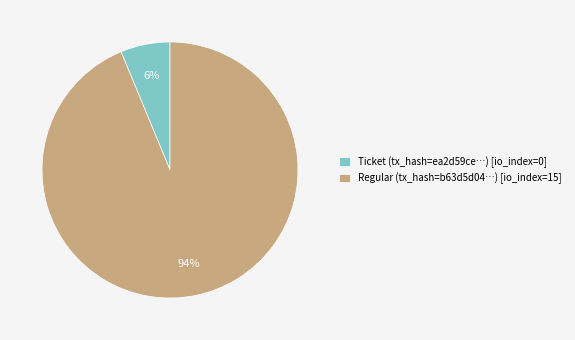

Which has a higher value, Ticket (tx_hash=ea2d59ce…) [io_index=0] or Regular (tx_hash=b63d5d04…) [io_index=15]?

Regular (tx_hash=b63d5d04…) [io_index=15]